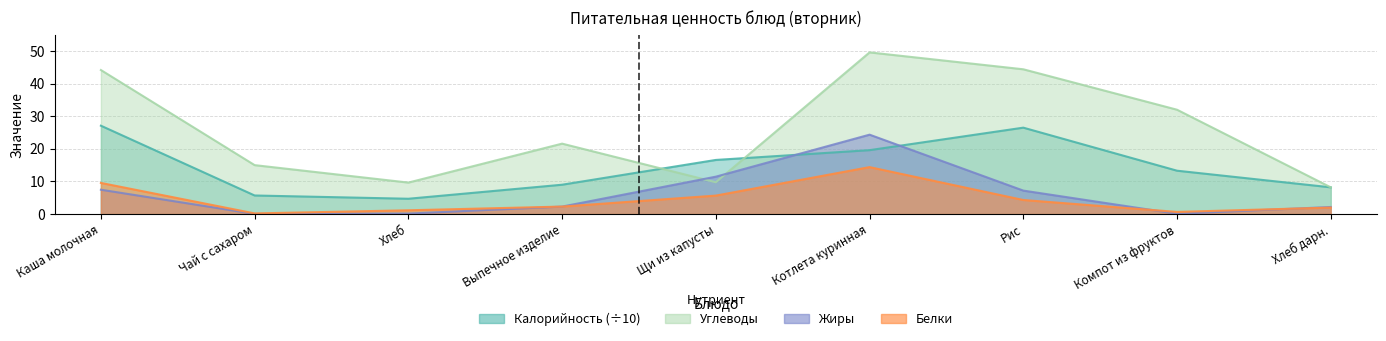

True or false: Жиры and Калорийность cross at least once.

True